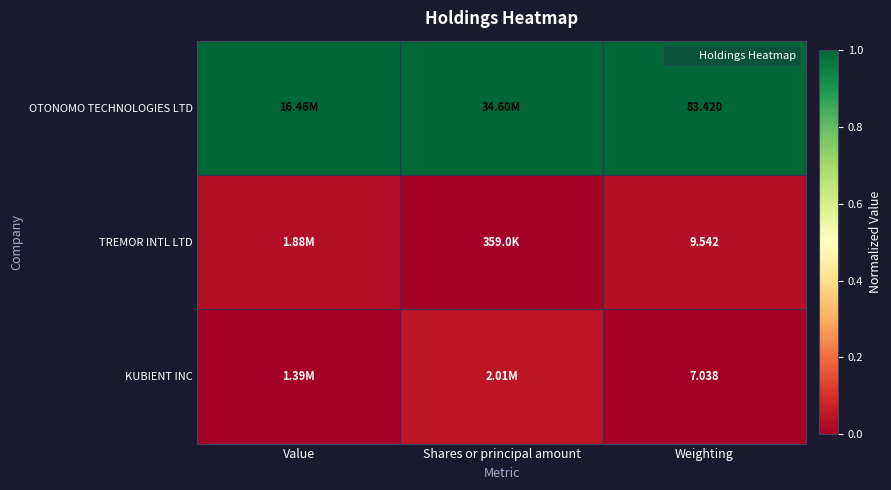

Rank the series by their maximum value, from lowest to highest.

TREMOR INTL LTD, KUBIENT INC, OTONOMO TECHNOLOGIES LTD